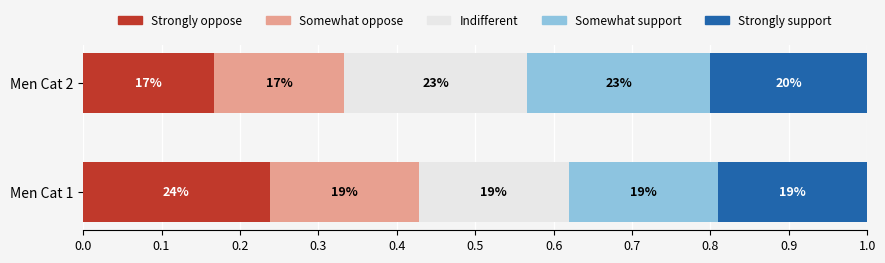

What are all the series names shown in the legend?

Strongly oppose, Somewhat oppose, Indifferent, Somewhat support, Strongly support